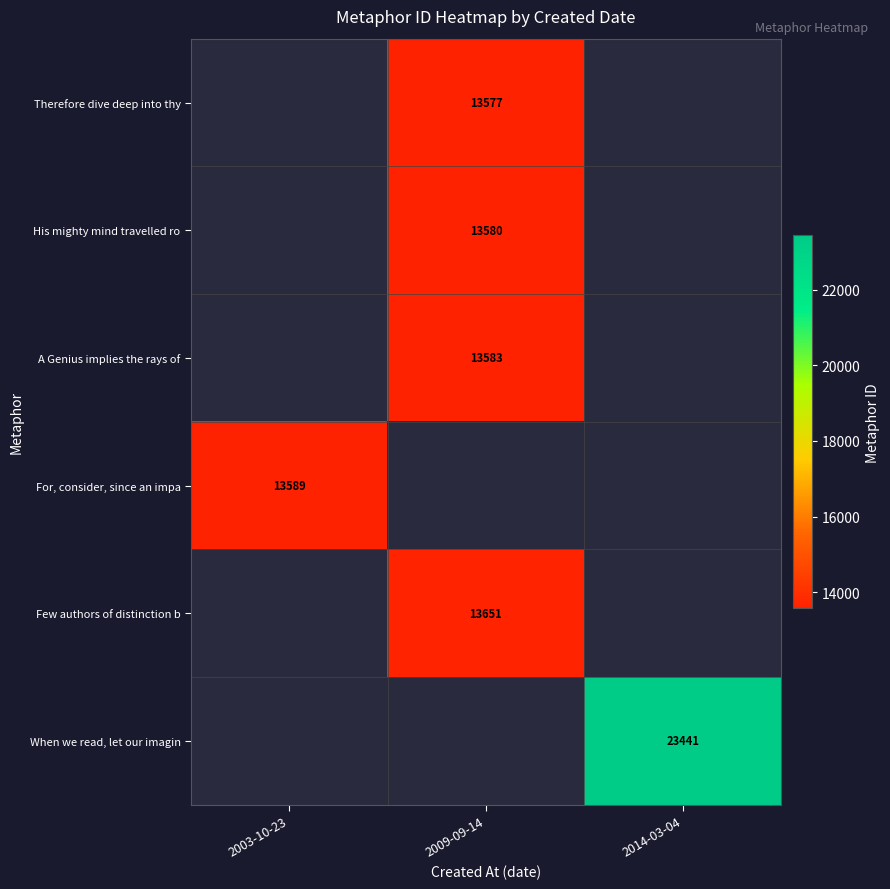

Is it true that Therefore dive deep into thy equals 13577 at 2009-09-14?

True